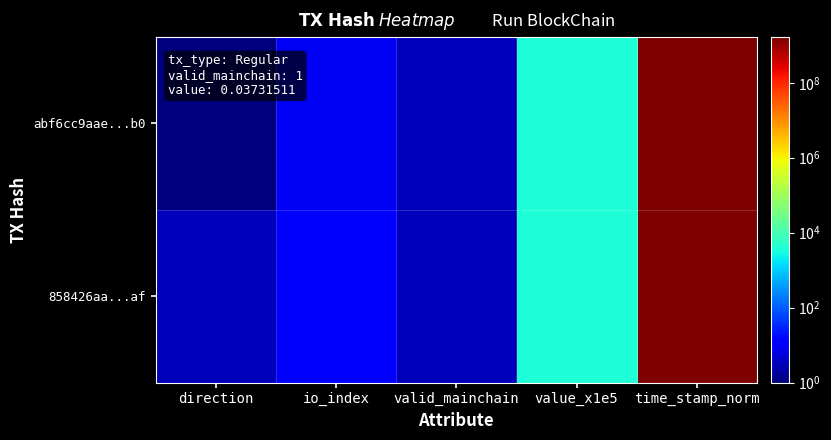

Reading left to right, what are all the values shown in this chart?

abf6cc9aae...b0: direction=1	io_index=9	valid_mainchain=3	value_x1e5=3733	time_stamp_norm=1652167461
858426aa...af: direction=3	io_index=14	valid_mainchain=3	value_x1e5=3733	time_stamp_norm=1652166906